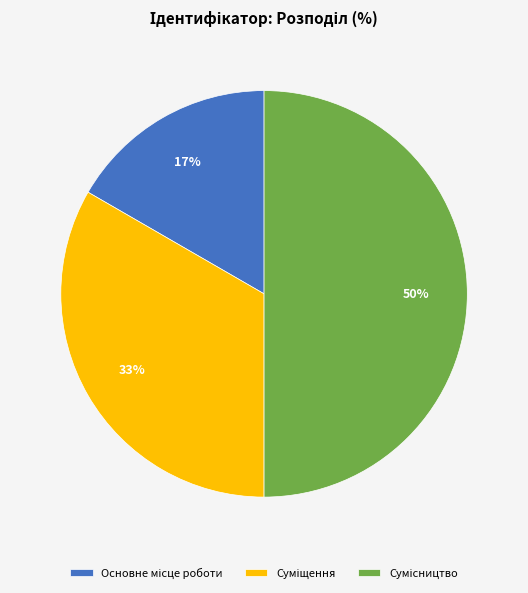

To the nearest percent, what is the difference between the largest and smallest slice percentages?

33%